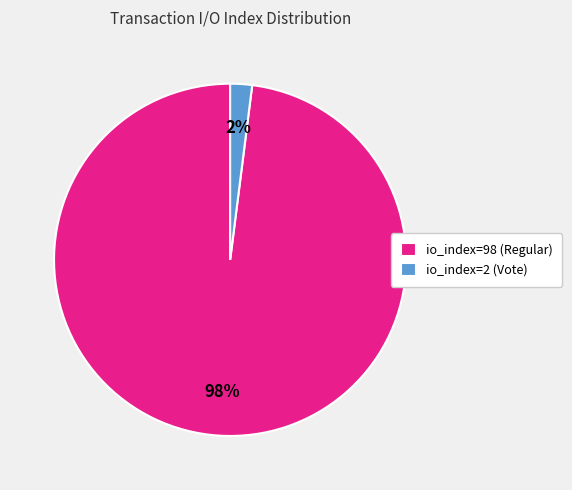

Which has a higher value, io_index=98 (Regular) or io_index=2 (Vote)?

io_index=98 (Regular)